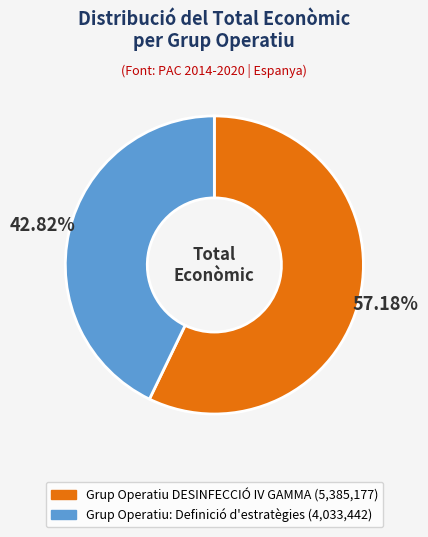

What is the ratio of the value at Grup Operatiu DESINFECCIÓ IV GAMMA to the value at Grup Operatiu: Definició d'estratègies?

1.3